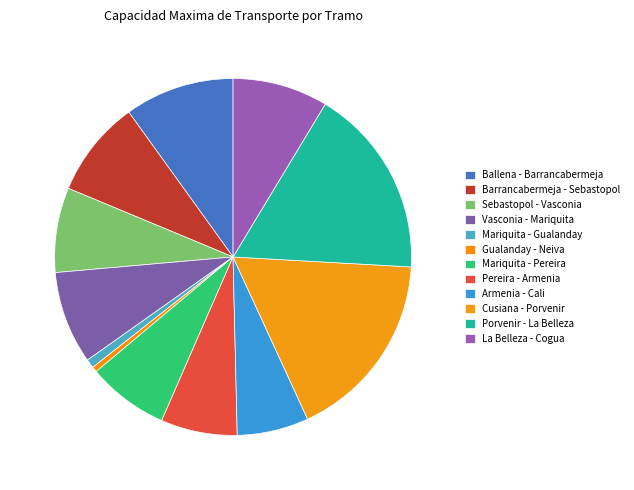

The Barrancabermeja - Sebastopol slice represents 9% of the pie. True or false?

True